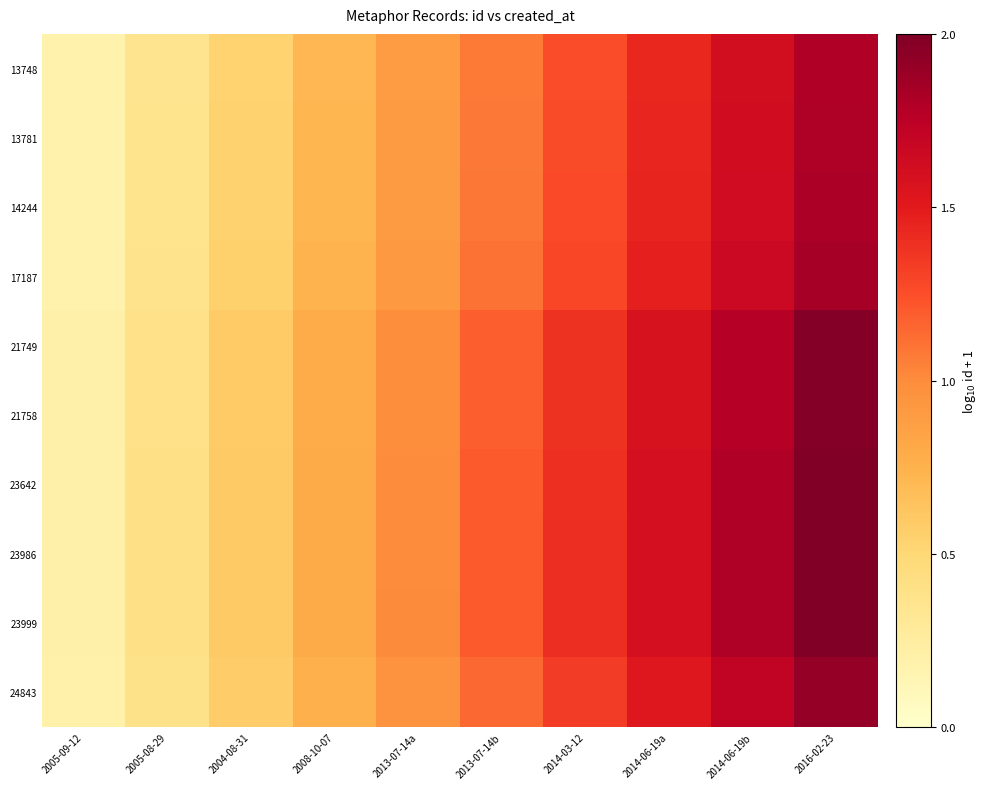

Reading left to right, extract all data points from this chart.

13748: 2005-09-12=0.2	2005-08-29=0.4	2004-08-31=0.5	2008-10-07=0.7	2013-07-14a=0.9	2013-07-14b=1.1	2014-03-12=1.3	2014-06-19a=1.4	2014-06-19b=1.6	2016-02-23=1.8
13781: 2005-09-12=0.2	2005-08-29=0.4	2004-08-31=0.5	2008-10-07=0.7	2013-07-14a=0.9	2013-07-14b=1.1	2014-03-12=1.3	2014-06-19a=1.4	2014-06-19b=1.6	2016-02-23=1.8
14244: 2005-09-12=0.2	2005-08-29=0.4	2004-08-31=0.5	2008-10-07=0.7	2013-07-14a=0.9	2013-07-14b=1.1	2014-03-12=1.3	2014-06-19a=1.4	2014-06-19b=1.6	2016-02-23=1.8
17187: 2005-09-12=0.2	2005-08-29=0.4	2004-08-31=0.6	2008-10-07=0.7	2013-07-14a=0.9	2013-07-14b=1.1	2014-03-12=1.3	2014-06-19a=1.5	2014-06-19b=1.7	2016-02-23=1.8
21749: 2005-09-12=0.2	2005-08-29=0.4	2004-08-31=0.6	2008-10-07=0.8	2013-07-14a=1.0	2013-07-14b=1.2	2014-03-12=1.4	2014-06-19a=1.6	2014-06-19b=1.8	2016-02-23=2.0
21758: 2005-09-12=0.2	2005-08-29=0.4	2004-08-31=0.6	2008-10-07=0.8	2013-07-14a=1.0	2013-07-14b=1.2	2014-03-12=1.4	2014-06-19a=1.6	2014-06-19b=1.8	2016-02-23=2.0
23642: 2005-09-12=0.2	2005-08-29=0.4	2004-08-31=0.6	2008-10-07=0.8	2013-07-14a=1.0	2013-07-14b=1.2	2014-03-12=1.4	2014-06-19a=1.6	2014-06-19b=1.8	2016-02-23=2.0
23986: 2005-09-12=0.2	2005-08-29=0.4	2004-08-31=0.6	2008-10-07=0.8	2013-07-14a=1.0	2013-07-14b=1.2	2014-03-12=1.4	2014-06-19a=1.6	2014-06-19b=1.8	2016-02-23=2.0
23999: 2005-09-12=0.2	2005-08-29=0.4	2004-08-31=0.6	2008-10-07=0.8	2013-07-14a=1.0	2013-07-14b=1.2	2014-03-12=1.4	2014-06-19a=1.6	2014-06-19b=1.8	2016-02-23=2.0
24843: 2005-09-12=0.2	2005-08-29=0.4	2004-08-31=0.6	2008-10-07=0.8	2013-07-14a=1.0	2013-07-14b=1.1	2014-03-12=1.3	2014-06-19a=1.5	2014-06-19b=1.7	2016-02-23=1.9